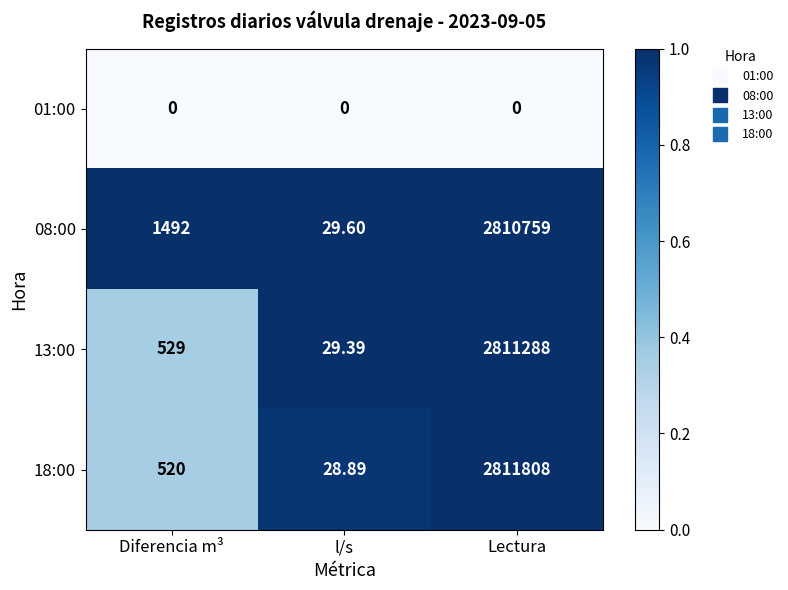

How many categories are shown in the chart?

3